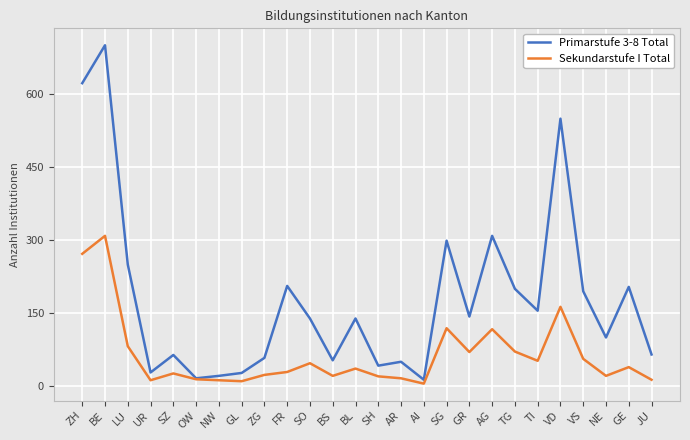

In Primarstufe 3-8 Total, how many points are higher than both neighbors (excluding endpoints)?

9